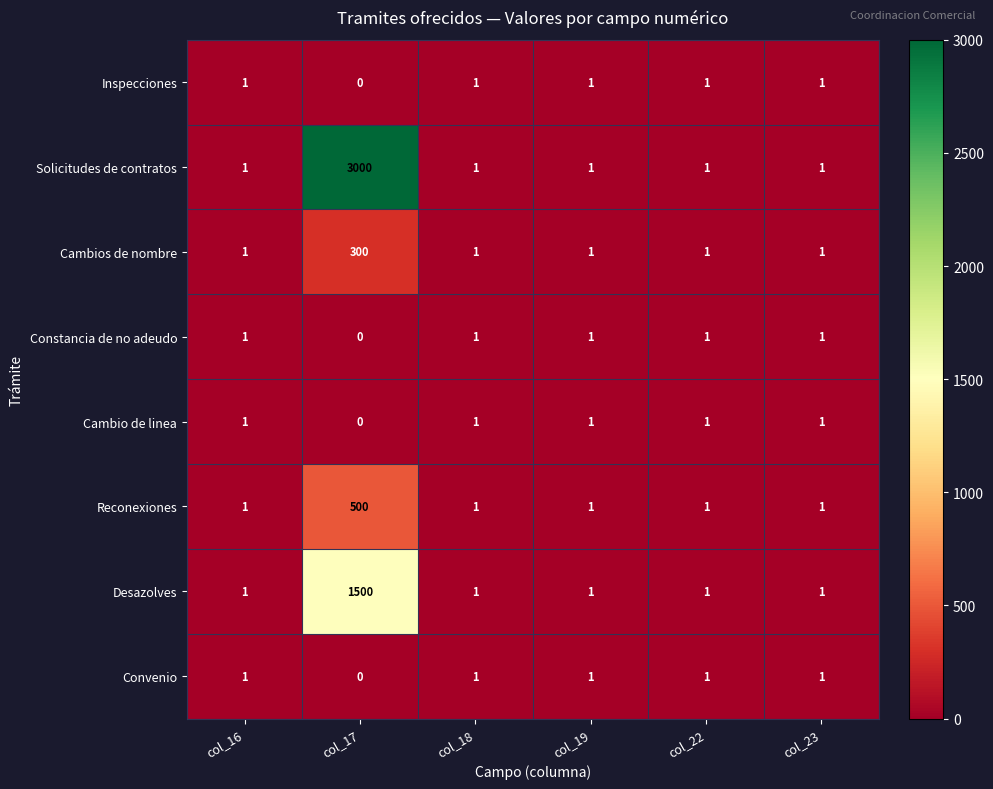

Between col_17 and col_18, which series saw the biggest shift?

Solicitudes de contratos